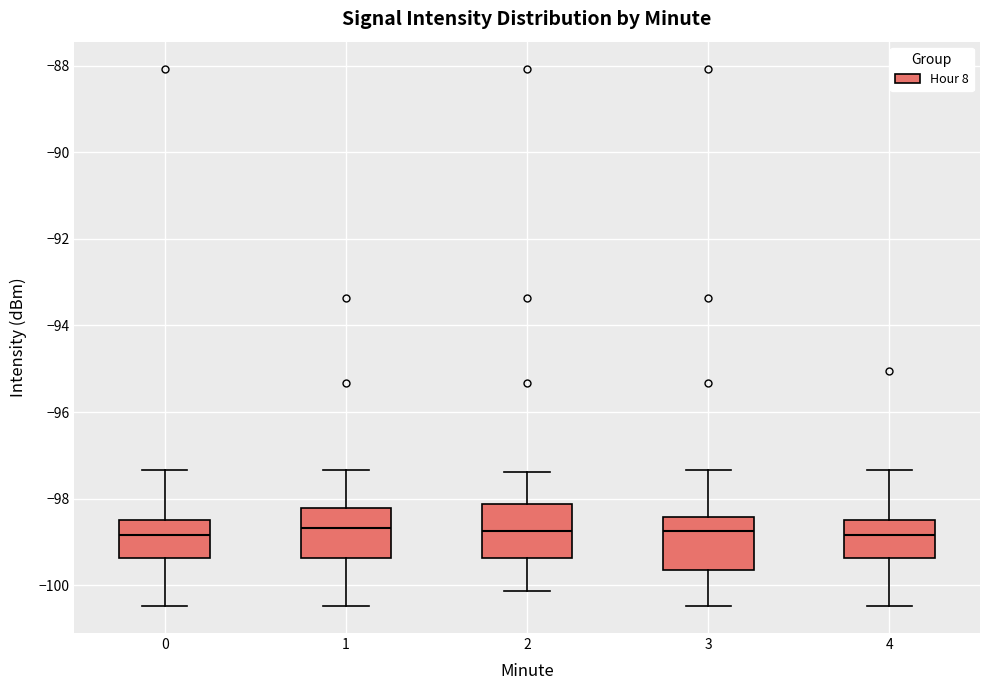

Reading left to right, read every box against the y-axis: the position of its median line, the range the box covers, and the ends of its whiskers. The values are not printed on the chart, so give them approximately, as read against the axis.

0: median -98.8, box -99.4 to -98.4, whiskers -100.4 to -97.4
1: median -98.6, box -99.4 to -98.2, whiskers -100.4 to -97.4
2: median -98.8, box -99.4 to -98.2, whiskers -100.2 to -97.4
3: median -98.8, box -99.6 to -98.4, whiskers -100.4 to -97.4
4: median -98.8, box -99.4 to -98.4, whiskers -100.4 to -97.4